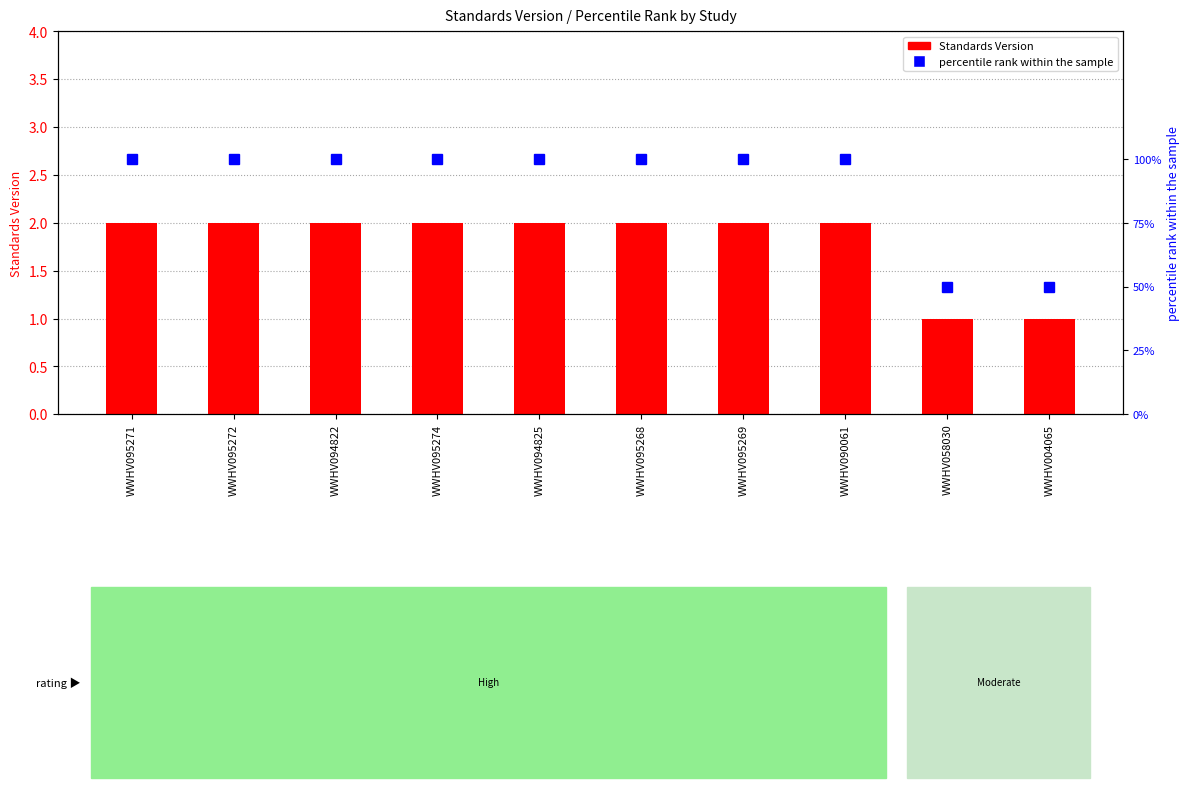

Which series has the largest range (max minus min)?

percentile rank within the sample